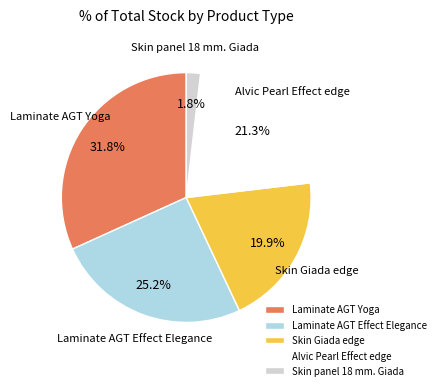

Does any single category account for the majority?

No